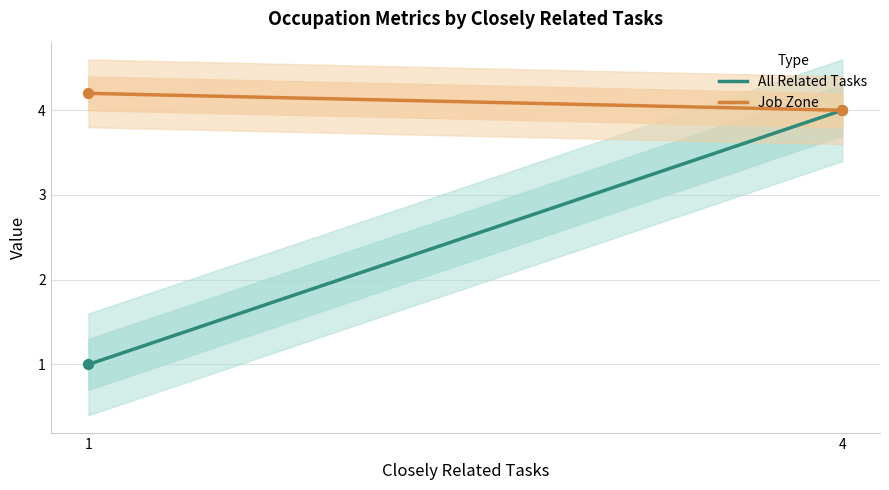

What is the minimum value for All Related Tasks?

1.0